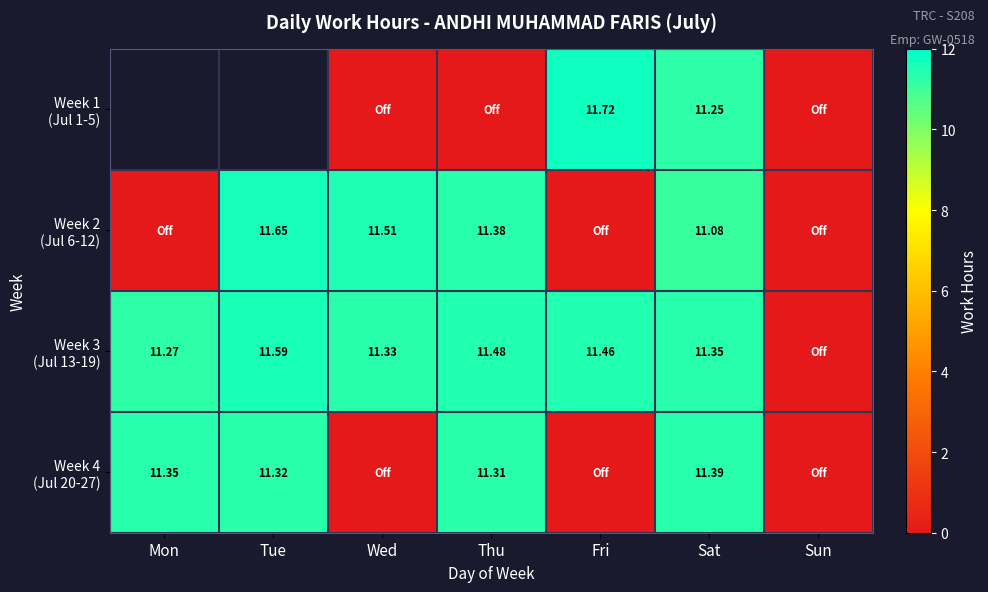

True or false: Week 2 (Jul 6-12) has a value of 5.5 at Sun.

False